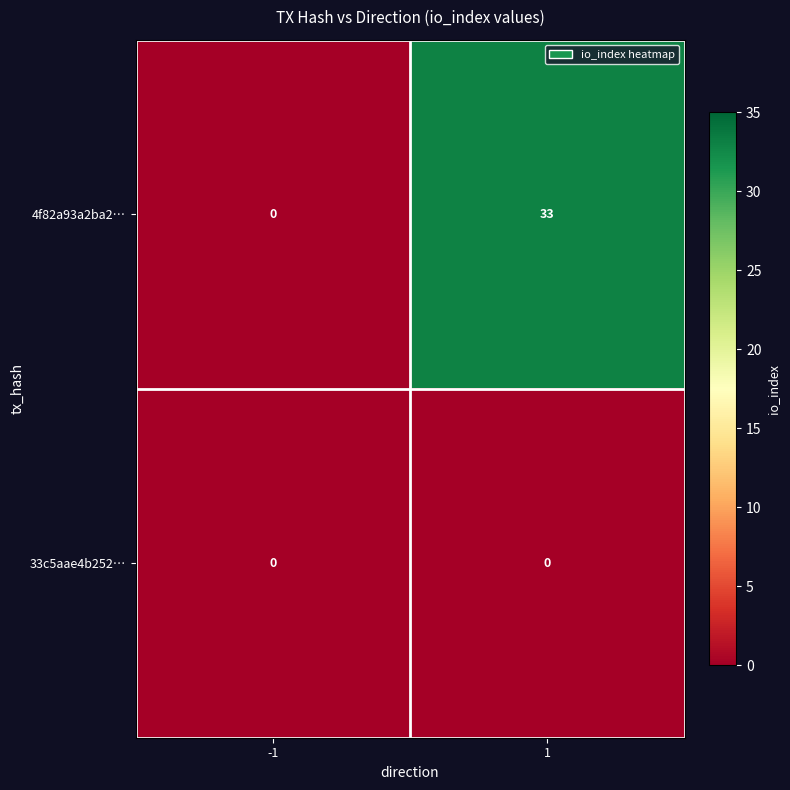

At which category is the sum across all series the highest?

1